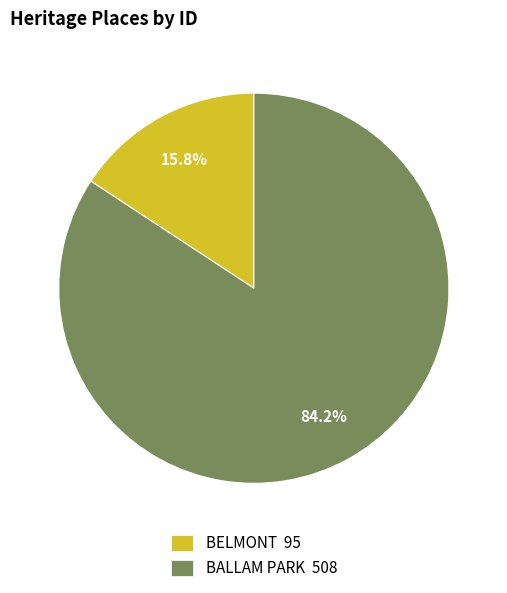

Which category has the biggest portion of the pie?

BALLAM PARK